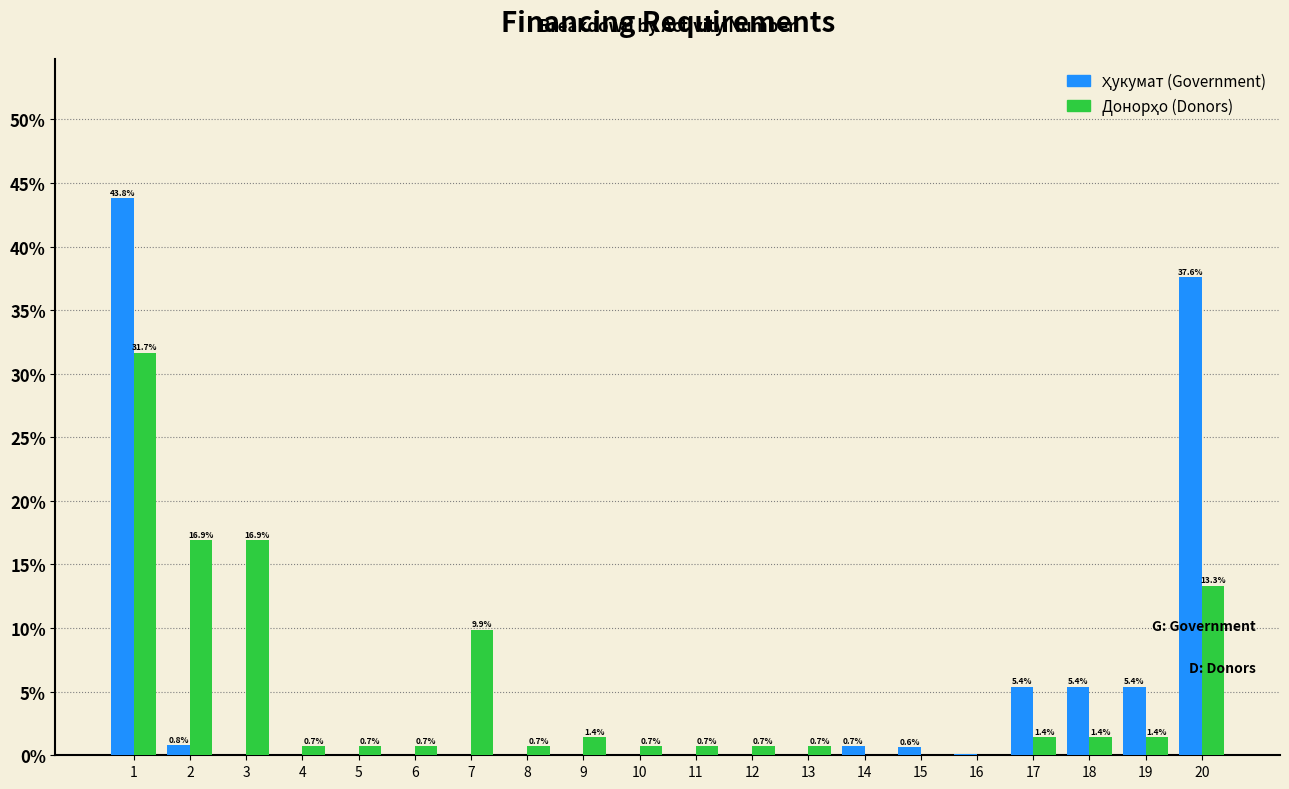

What is the maximum value shown in the chart?

43.8